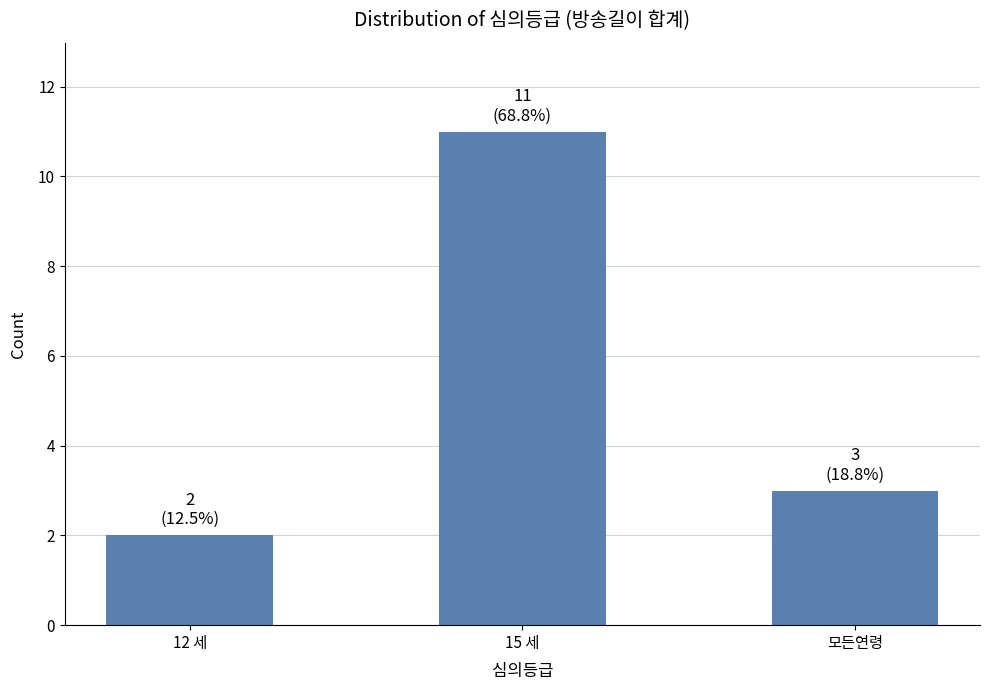

At which label is the value closest to 6?

모든연령